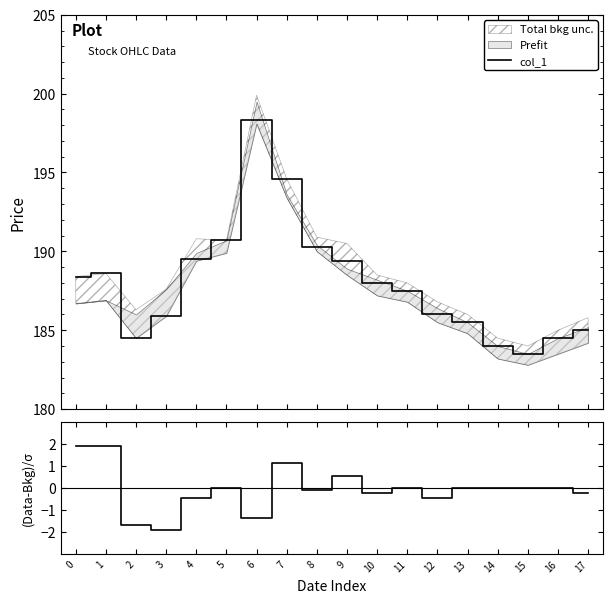

How many lines are shown in the chart?

2